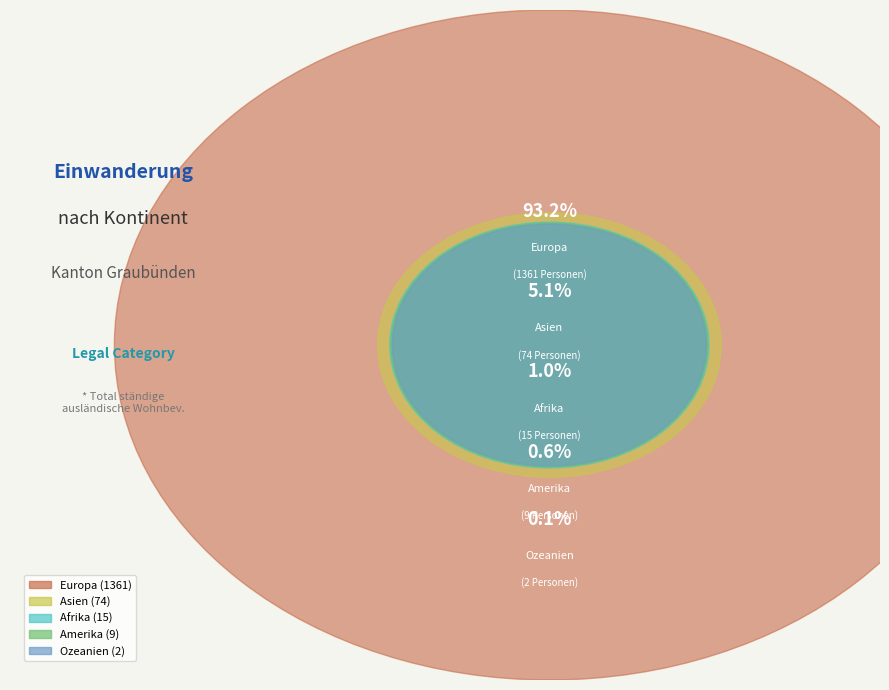

Which slice is the smallest?

Ozeanien